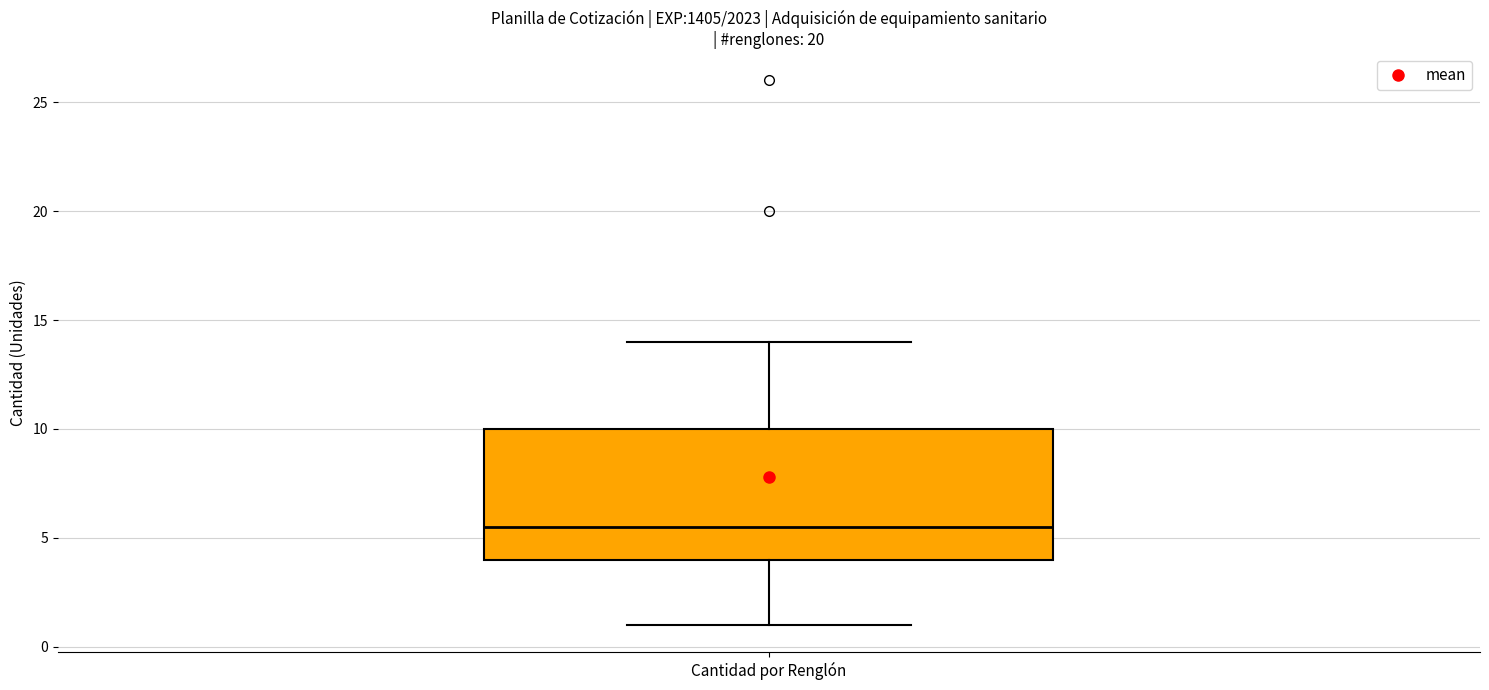

Transcribe this box plot: give where the median line is, the range the box spans, and where the two whiskers end, as read against the y-axis. The values are not printed on the chart, so give them approximately, as read against the axis.

median 5.5, box 4.0 to 10.0, whiskers 1.0 to 14.0